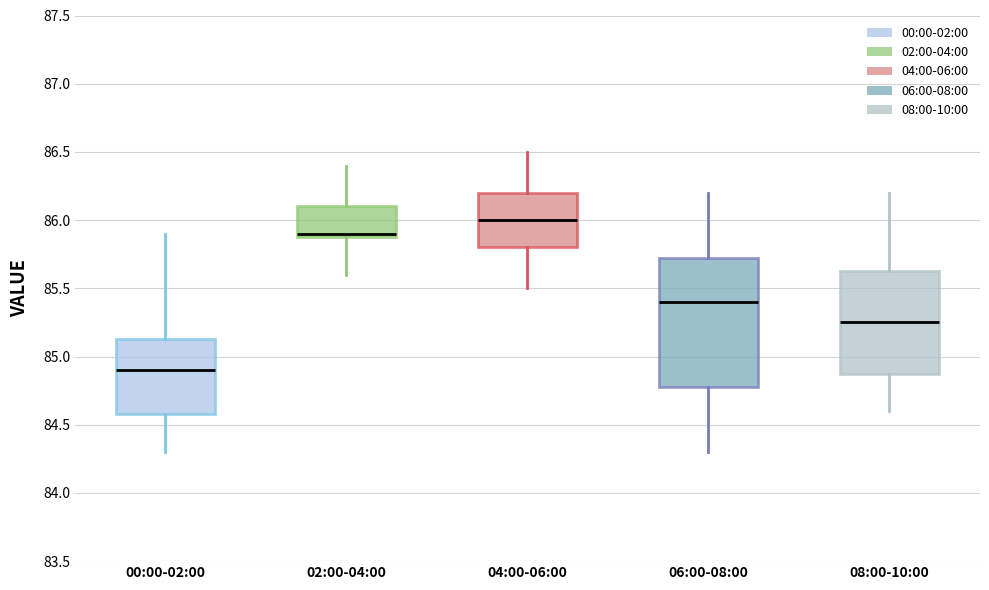

Which box has the highest median line?

04:00-06:00